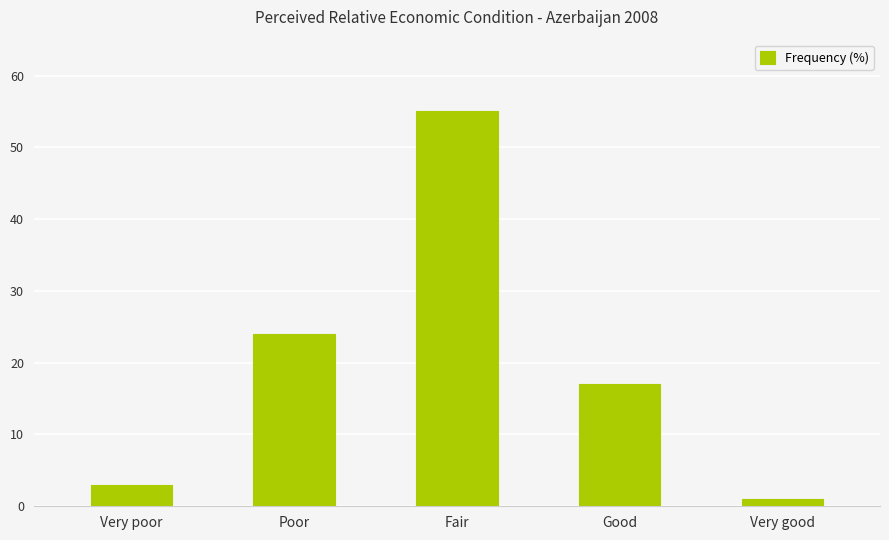

What is the difference between the values at Very poor and Fair?

52